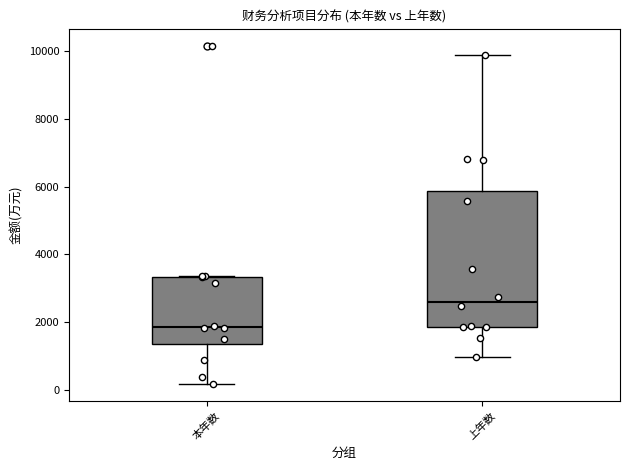

Which box's median line is the lowest?

本年数